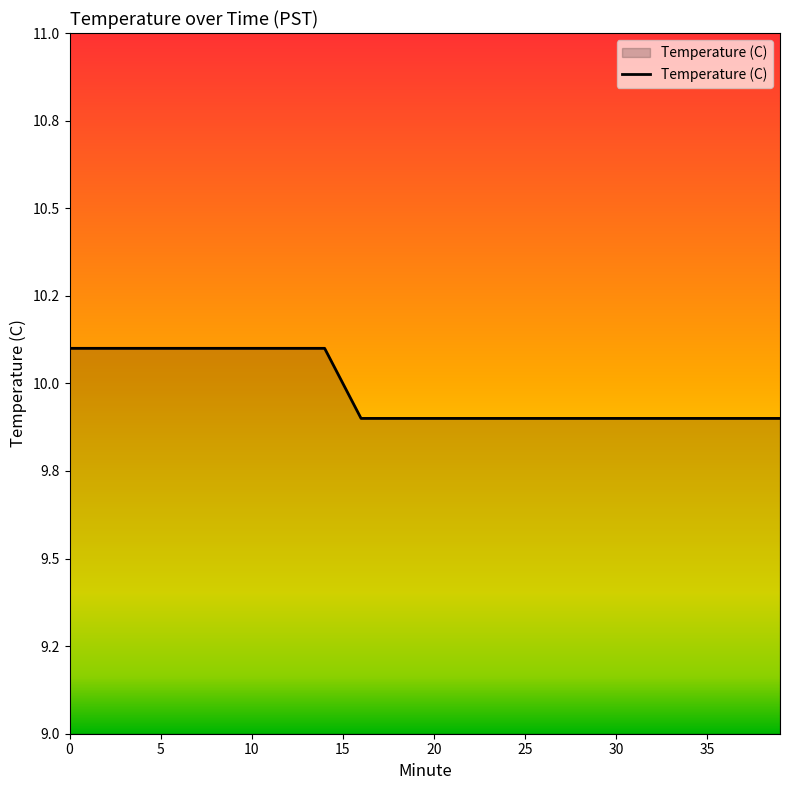

Reading left to right, list all the values displayed in this chart.

10.1	10.1	10.1	10.1	10.1	10.1	10.1	10.1	10.1	10.1	10.1	10.1	10.1	10.1	10.1	10.0	9.9	9.9	9.9	9.9	9.9	9.9	9.9	9.9	9.9	9.9	9.9	9.9	9.9	9.9	9.9	9.9	9.9	9.9	9.9	9.9	9.9	9.9	9.9	9.9